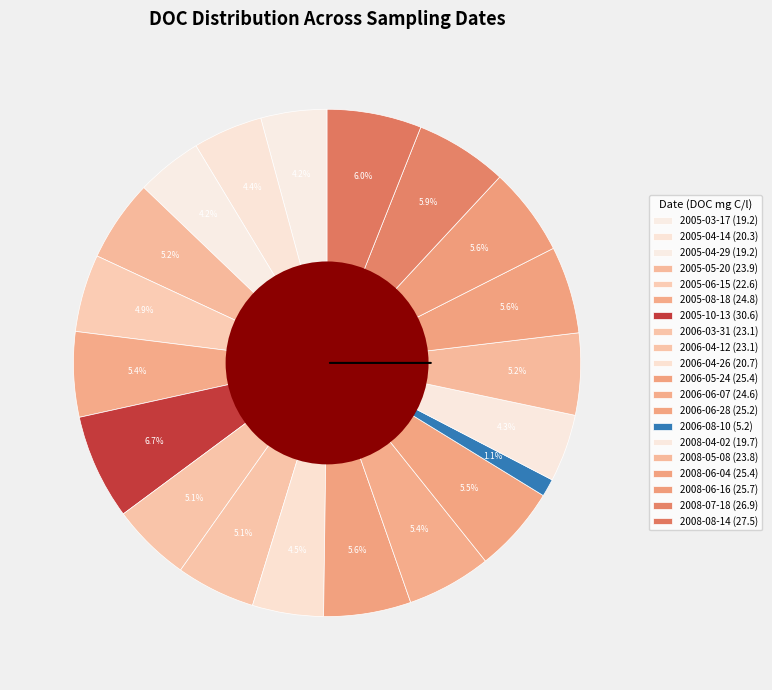

To the nearest percent, what is the average slice percentage?

5%